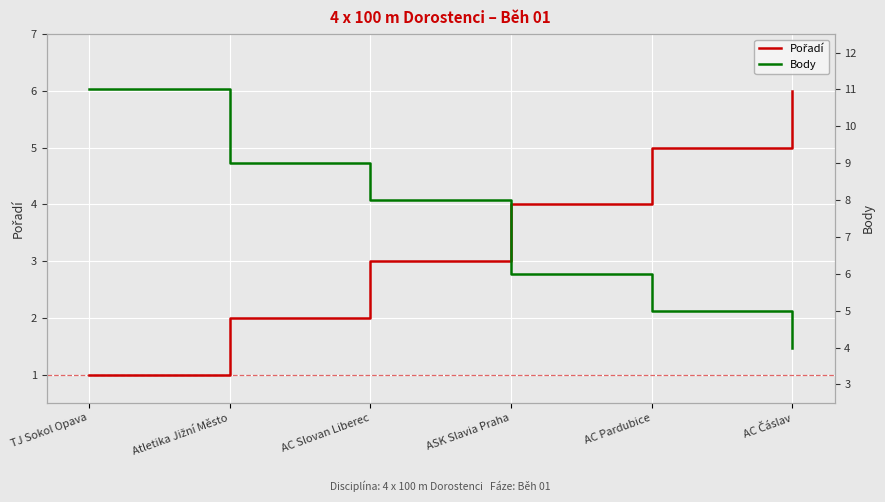

Reading left to right, list all the values displayed in this chart.

Pořadí: TJ Sokol Opava=1	Atletika Jižní Město=2	AC Slovan Liberec=3	ASK Slavia Praha=4	AC Pardubice=5	AC Čáslav=6
Body: TJ Sokol Opava=11	Atletika Jižní Město=9	AC Slovan Liberec=8	ASK Slavia Praha=6	AC Pardubice=5	AC Čáslav=4